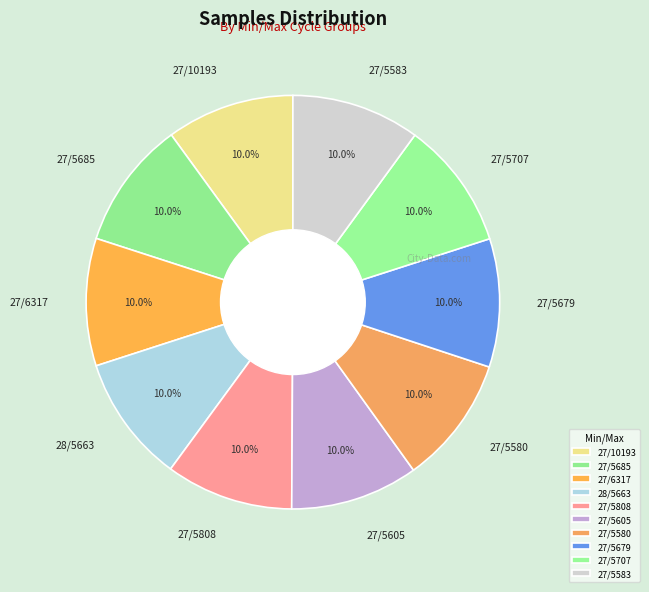

How many segments does this pie chart have?

10